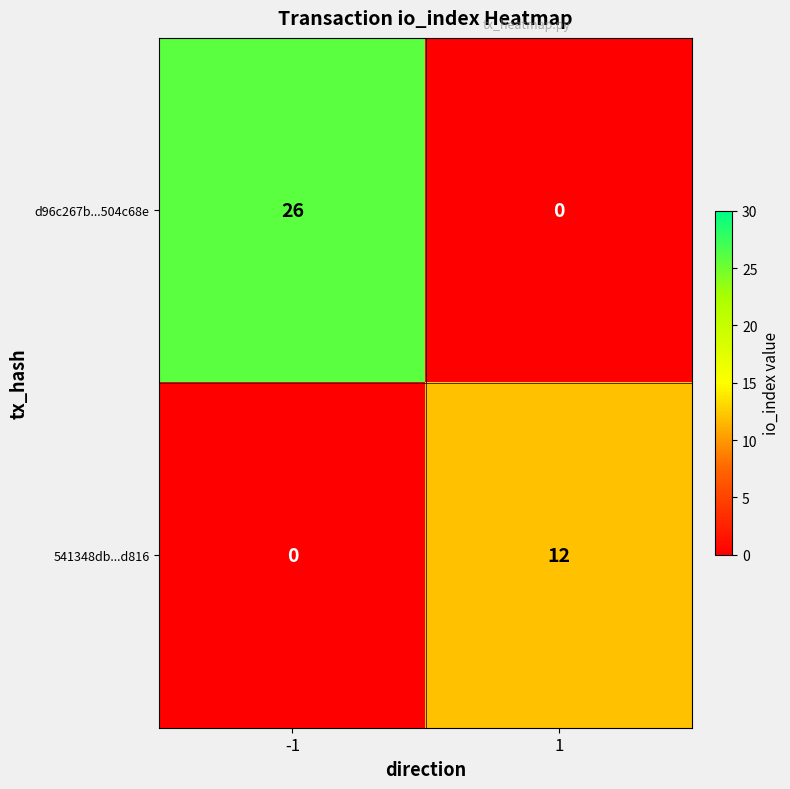

Reading left to right, transcribe all the data shown in this chart.

d96c267b...504c68e: -1=26	1=0
541348db...d816: -1=0	1=12